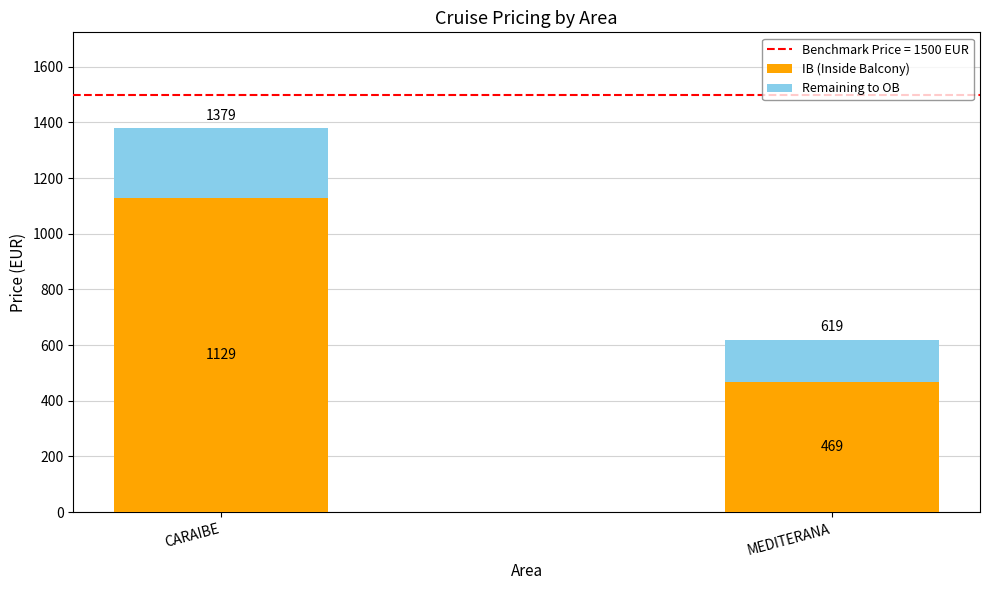

At which label does IB (Inside Balcony) reach its peak?

CARAIBE